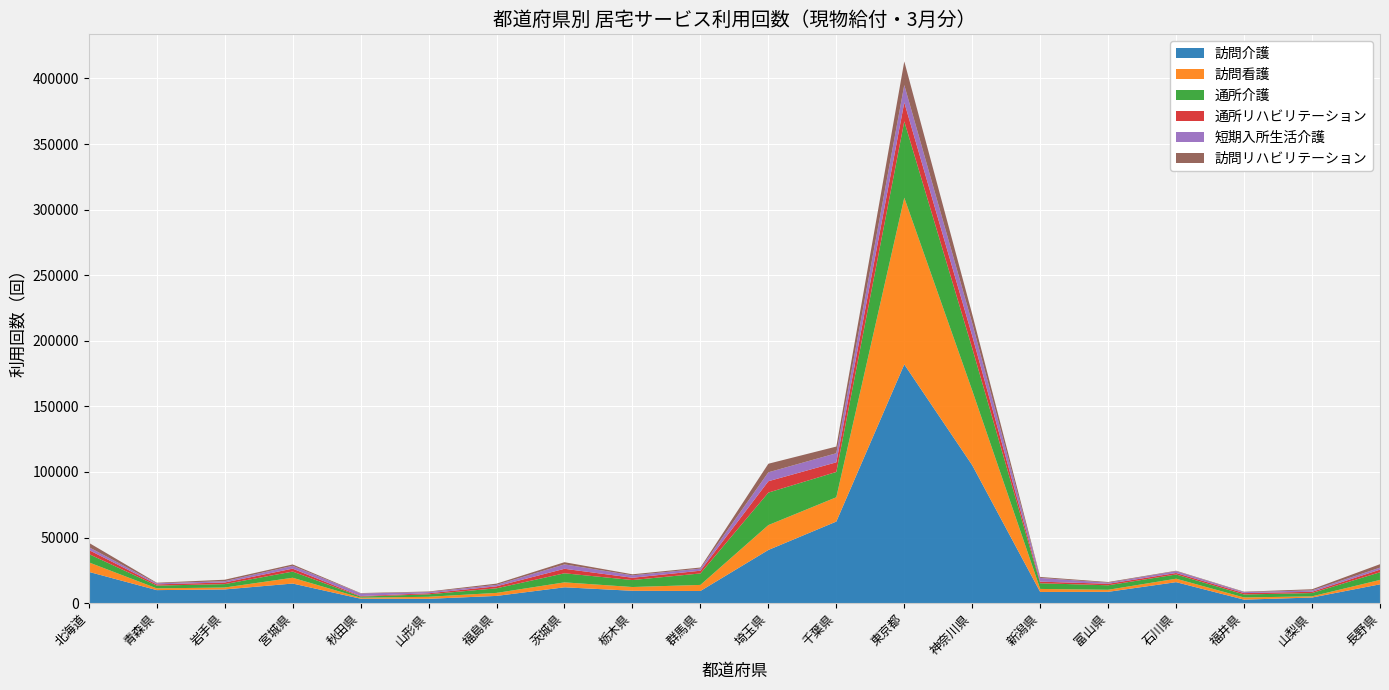

Reading left to right, transcribe all the data shown in this chart.

訪問介護: 23881	9953	10474	14967	3410	3327	5538	12107	9445	9287	40565	62218	182026	105158	8546	8643	16026	2692	4309	14372
訪問看護: 7247	1340	1470	4412	762	1553	2293	3754	2874	4634	18961	18529	127067	56952	2307	1564	2630	1659	917	3369
通所介護: 6361	2123	2577	4711	861	1868	3512	6927	5307	8748	24783	19289	58214	32220	4333	3439	3219	2281	2497	5831
通所リハビリテーション: 3082	921	1253	2240	423	798	1509	3432	1750	2082	8660	7337	14387	9470	1225	1140	1131	1051	960	1991
短期入所生活介護: 2167	821	978	2138	1952	906	1098	3363	1843	1602	6801	6942	13270	9585	2838	812	1369	733	1081	1529
訪問リハビリテーション: 3325	436	1119	1054	296	439	957	1654	798	832	6529	5082	18030	6826	736	530	362	325	853	2624